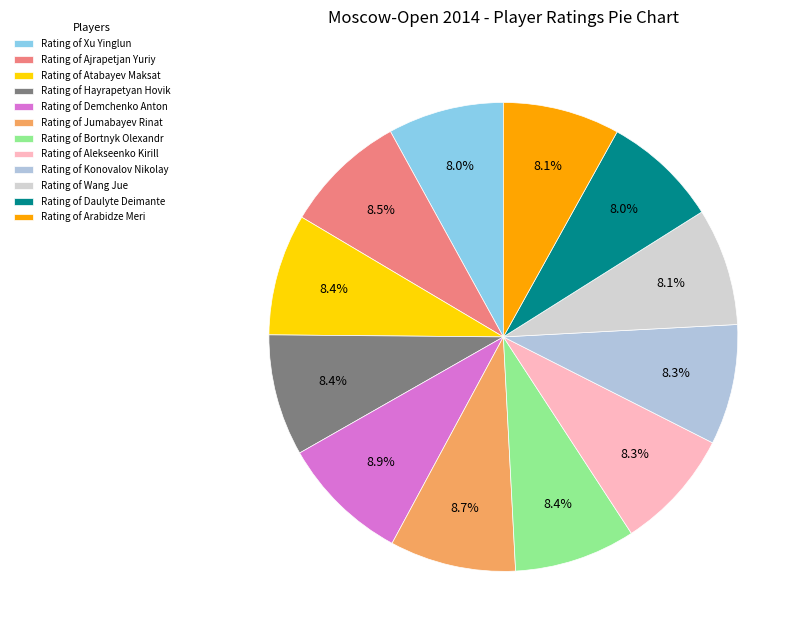

Count the number of slices in the pie.

12